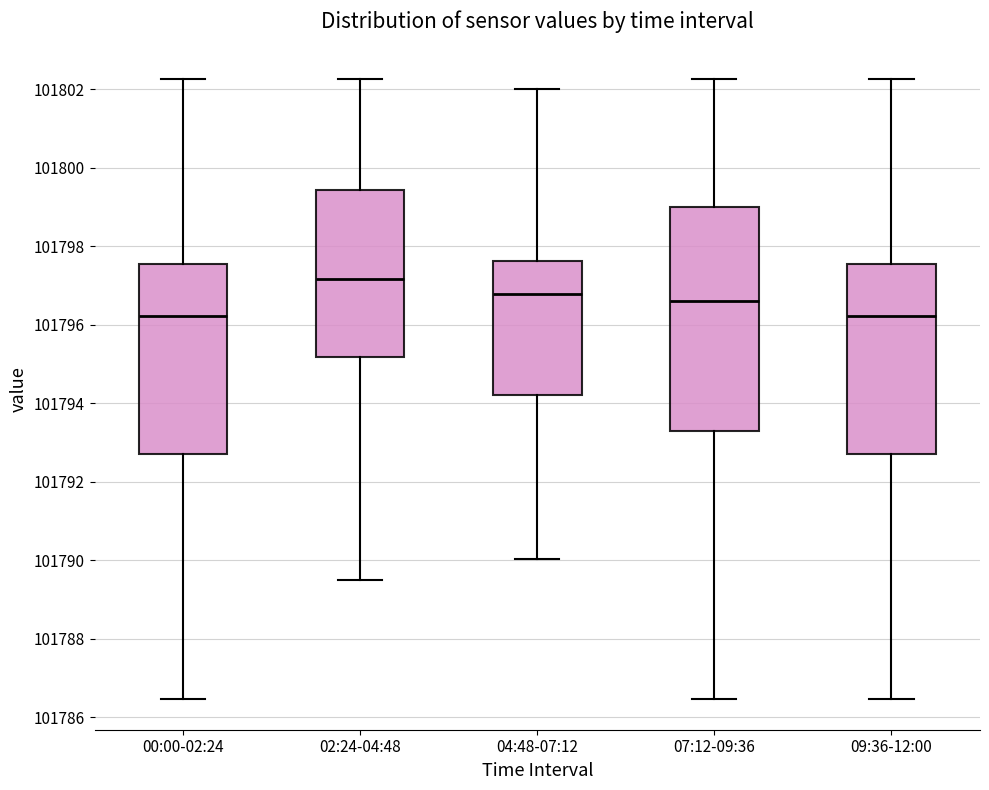

Reading left to right, transcribe this box plot: for each box, give where its median line is, the range the box spans, and where its two whiskers end, as read against the y-axis. The values are not printed on the chart, so give them approximately, as read against the axis.

00:00-02:24: median 101796.2, box 101792.8 to 101797.6, whiskers 101786.4 to 101802.2
02:24-04:48: median 101797.2, box 101795.2 to 101799.4, whiskers 101789.6 to 101802.2
04:48-07:12: median 101796.8, box 101794.2 to 101797.6, whiskers 101790.0 to 101802.0
07:12-09:36: median 101796.6, box 101793.4 to 101799.0, whiskers 101786.4 to 101802.2
09:36-12:00: median 101796.2, box 101792.8 to 101797.6, whiskers 101786.4 to 101802.2